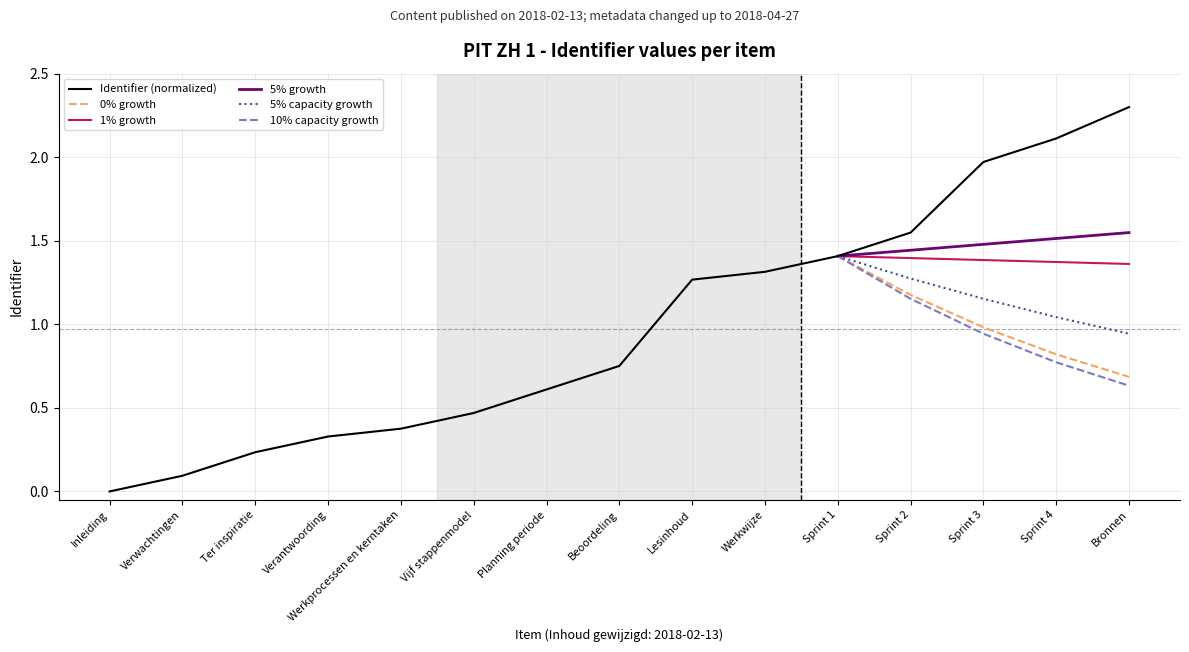

What is the sum of the values at Ter inspiratie and Lesinhoud?

1.5